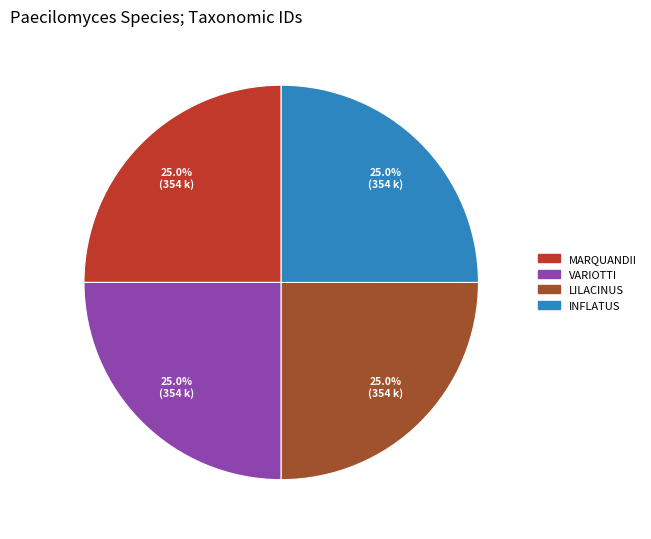

Is there a majority slice in this chart?

No